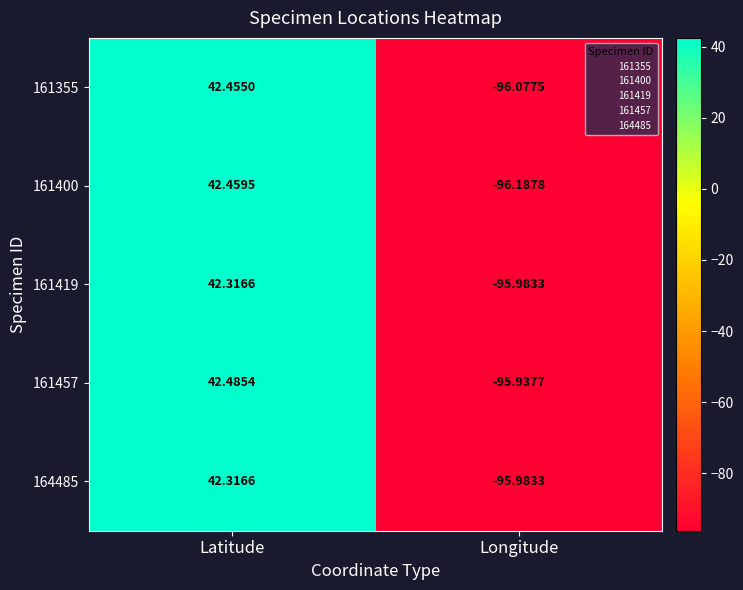

Where is 161355 nearest to the value -26?

Latitude